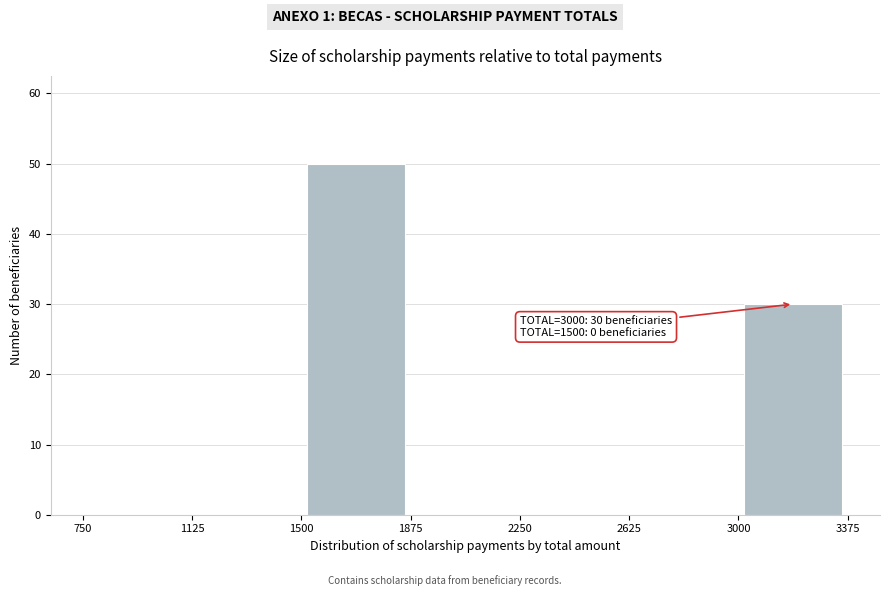

Which range on the x-axis has the tallest bar?

1500 to 1875